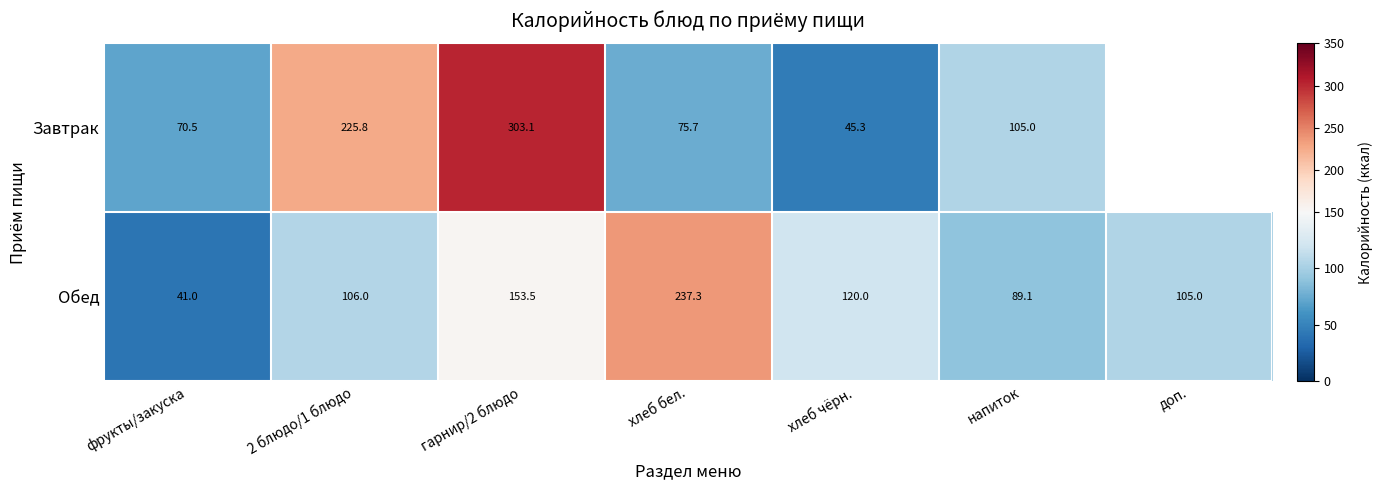

What is the sum of the Завтрак values at хлеб бел. and напиток?

180.7